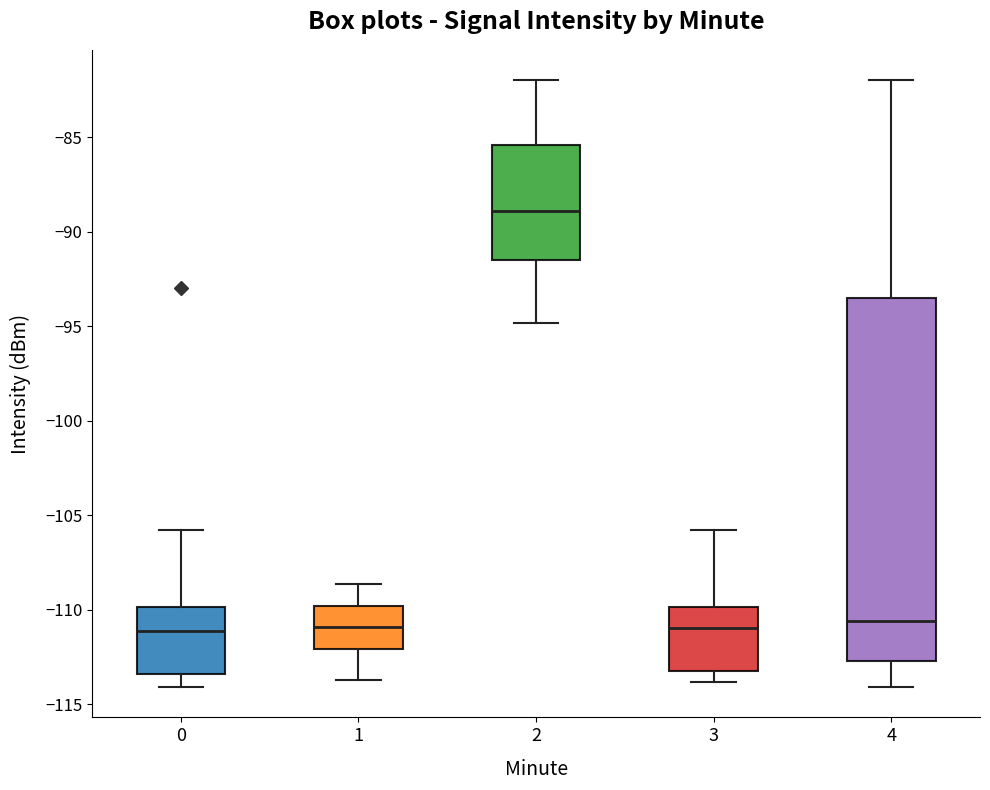

Reading left to right, read every box against the y-axis: the position of its median line, the range the box covers, and the ends of its whiskers. The values are not printed on the chart, so give them approximately, as read against the axis.

0: median -111.0, box -113.5 to -110.0, whiskers -114.0 to -106.0
1: median -111.0, box -112.0 to -110.0, whiskers -113.5 to -108.5
2: median -89.0, box -91.5 to -85.5, whiskers -95.0 to -82.0
3: median -111.0, box -113.0 to -110.0, whiskers -114.0 to -106.0
4: median -110.5, box -112.5 to -93.5, whiskers -114.0 to -82.0